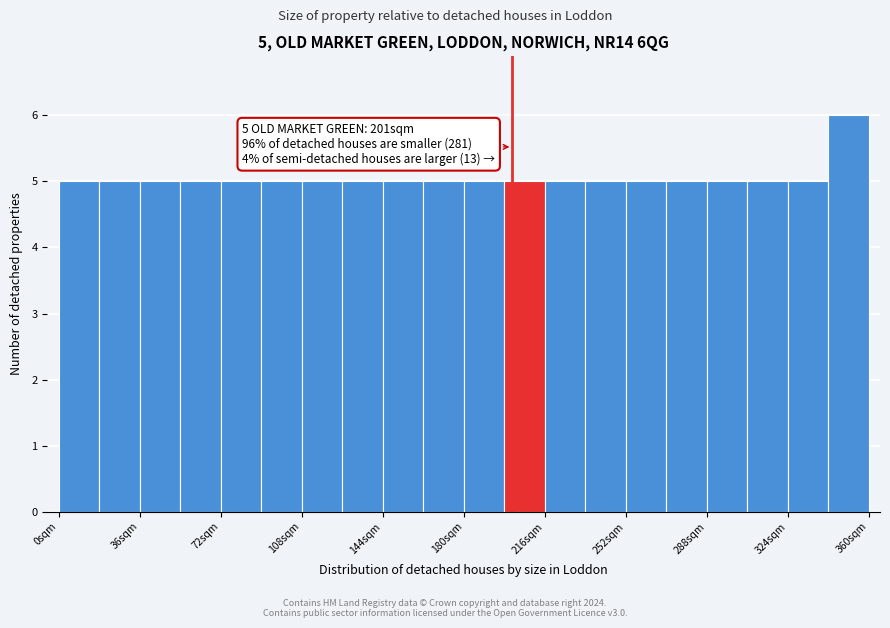

Read against the x-axis, roughly where is the centre of the tallest bar?

350